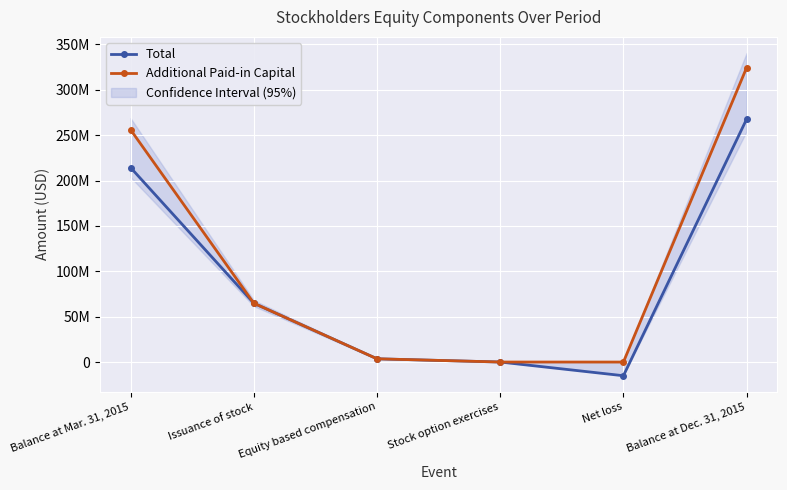

The Total series shows 267577449 at Balance at Dec. 31, 2015. True or false?

True